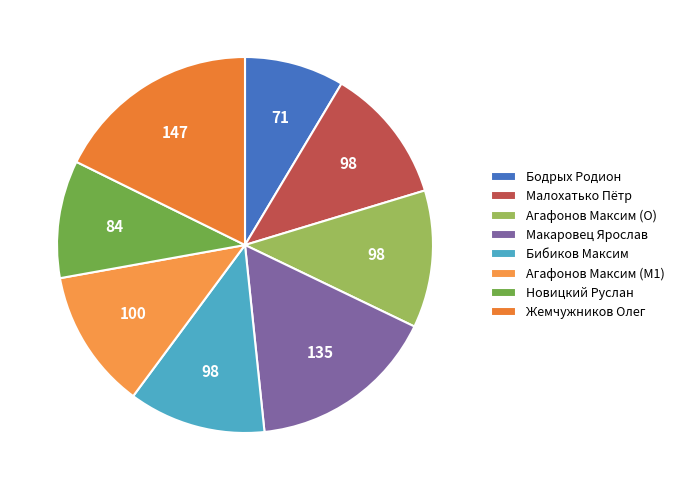

To the nearest percent, what is the average slice percentage?

12%